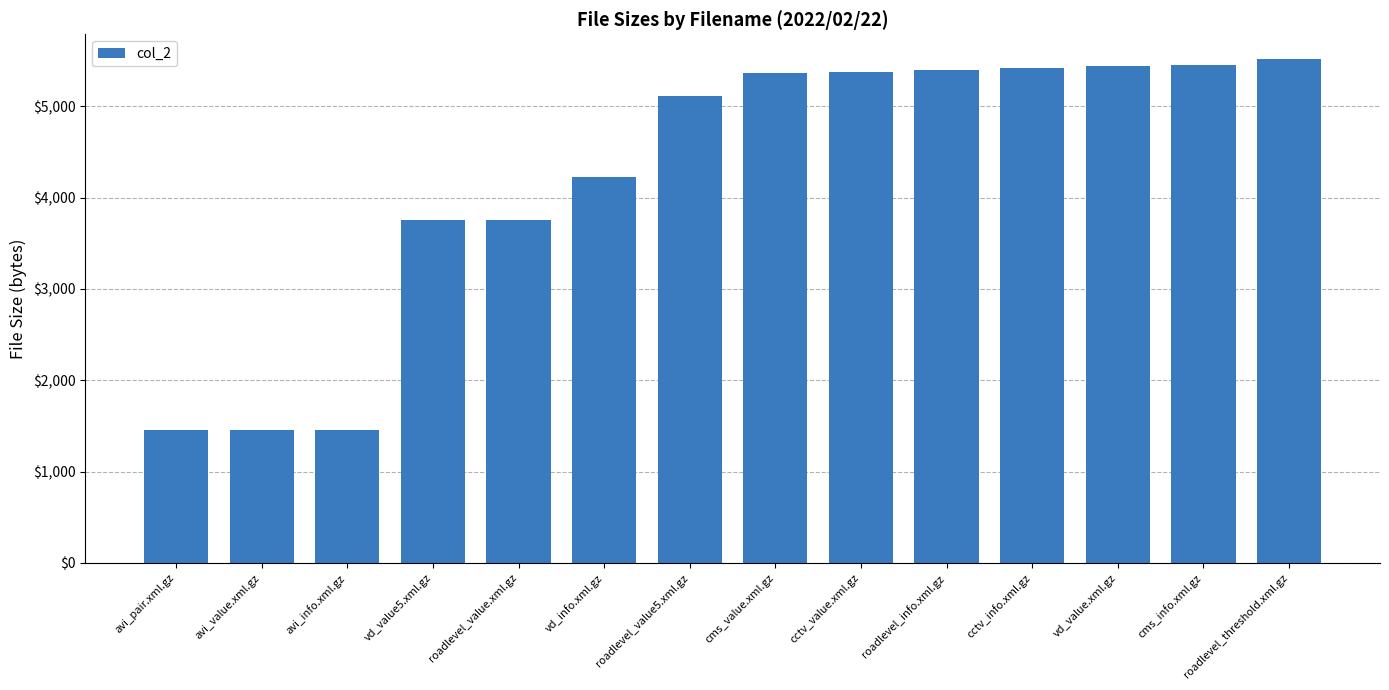

What is the difference between the second highest and second lowest values?

4002